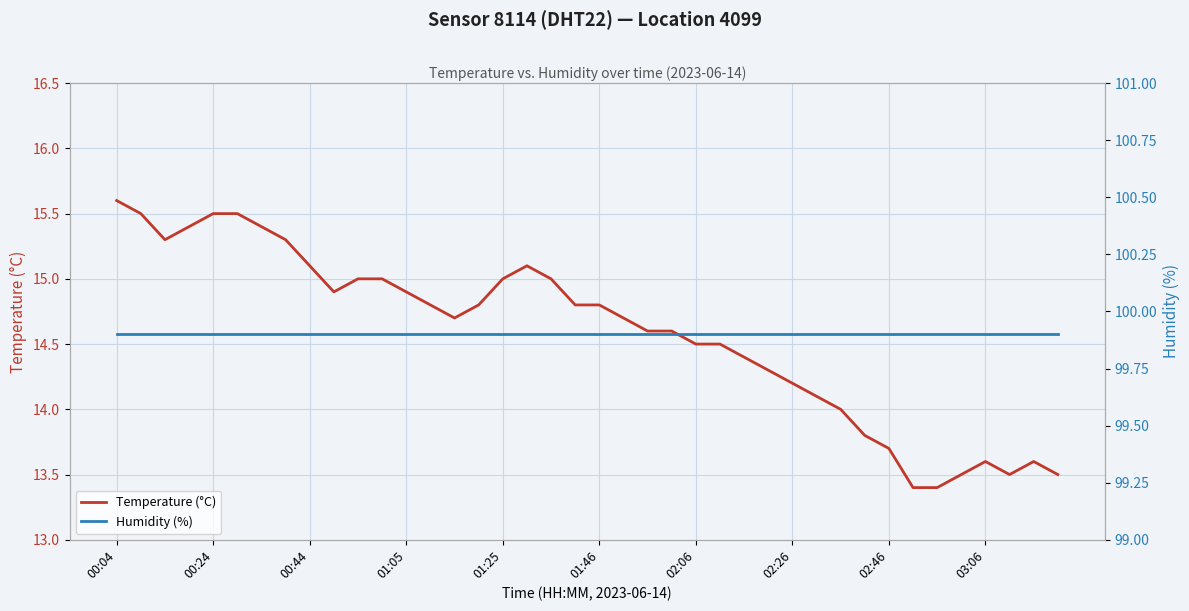

True or false: Temperature (°C) and Humidity (%) cross at least once.

False